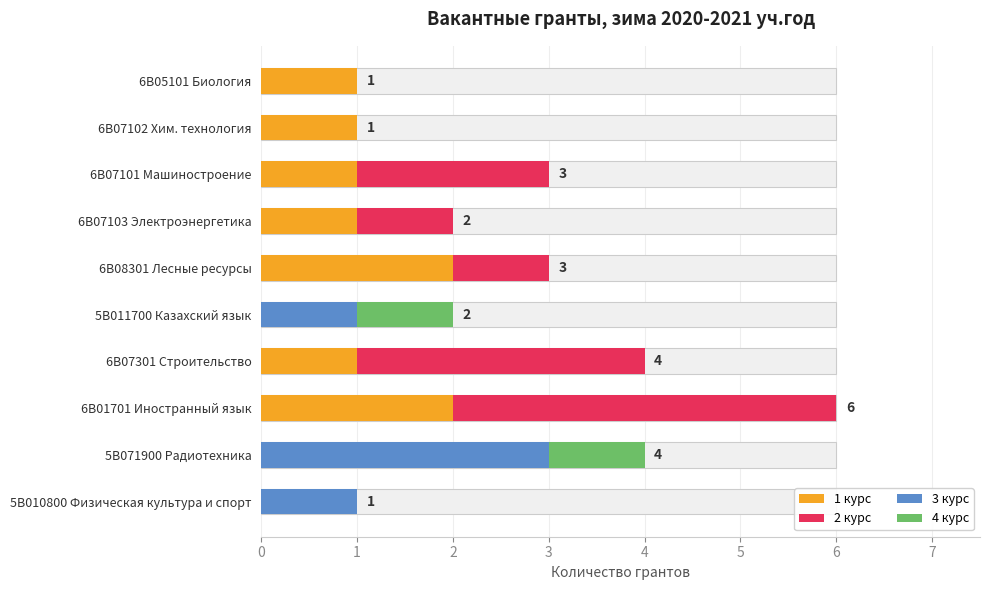

What is the average value of the 1 курс series?

1